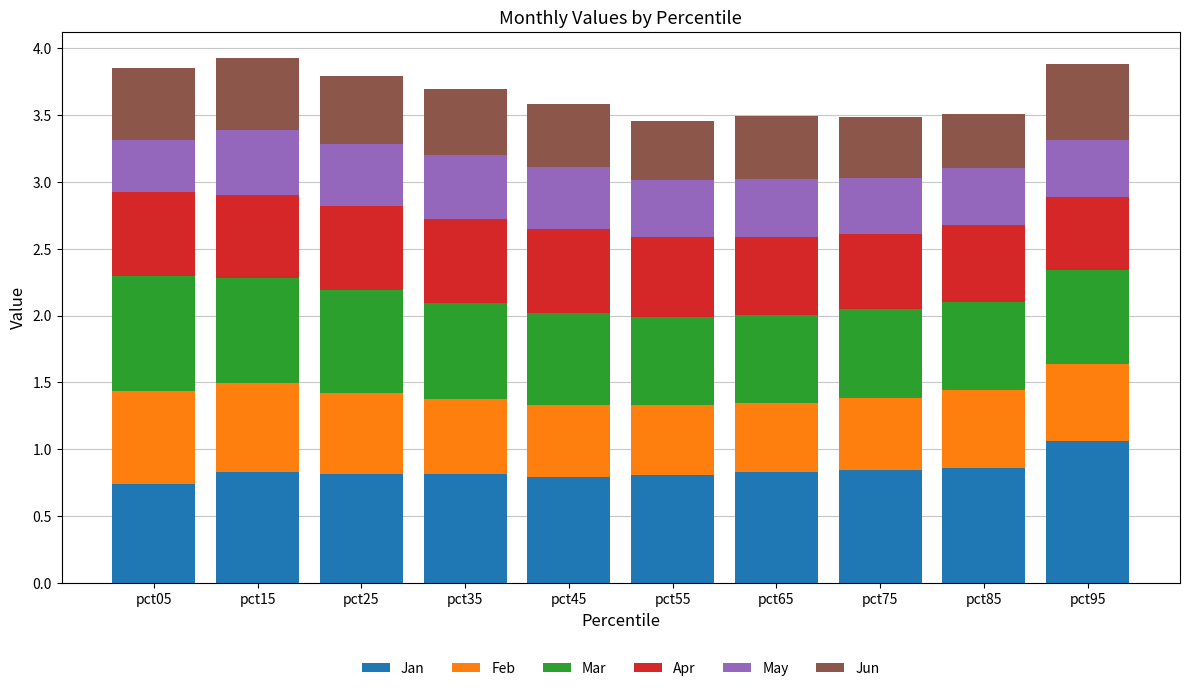

What is the total value across all series at pct75?

3.5